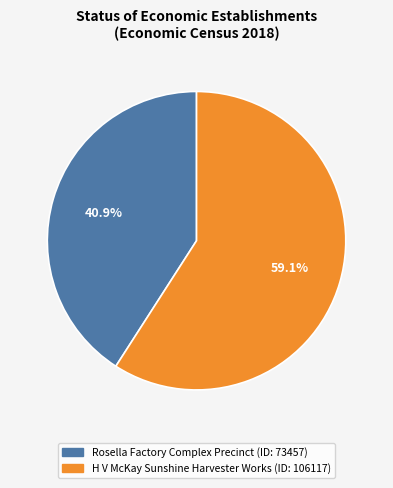

Which slice is the largest?

H V McKay Sunshine Harvester Works